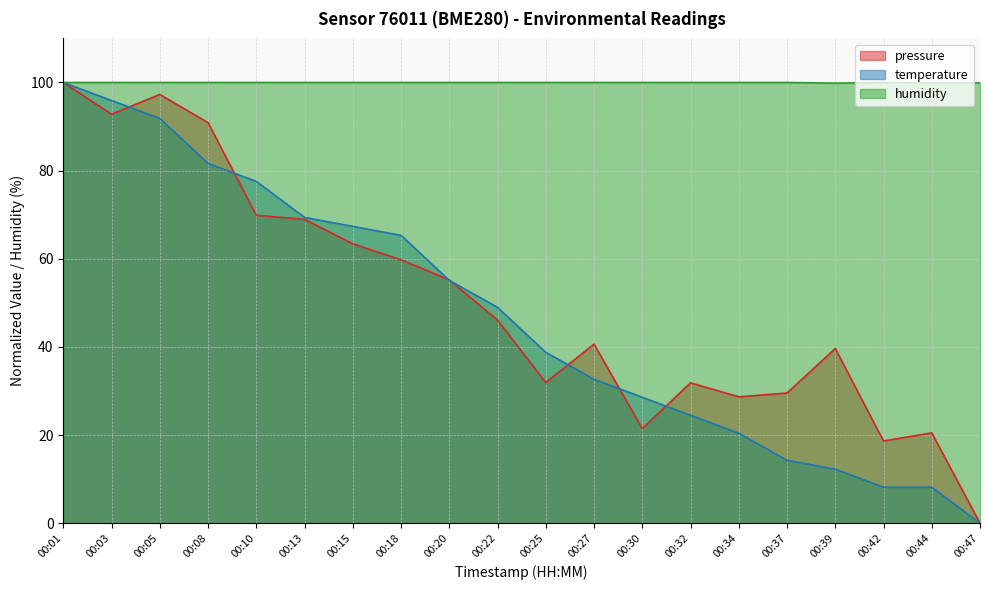

Which series has the largest total across all categories?

humidity